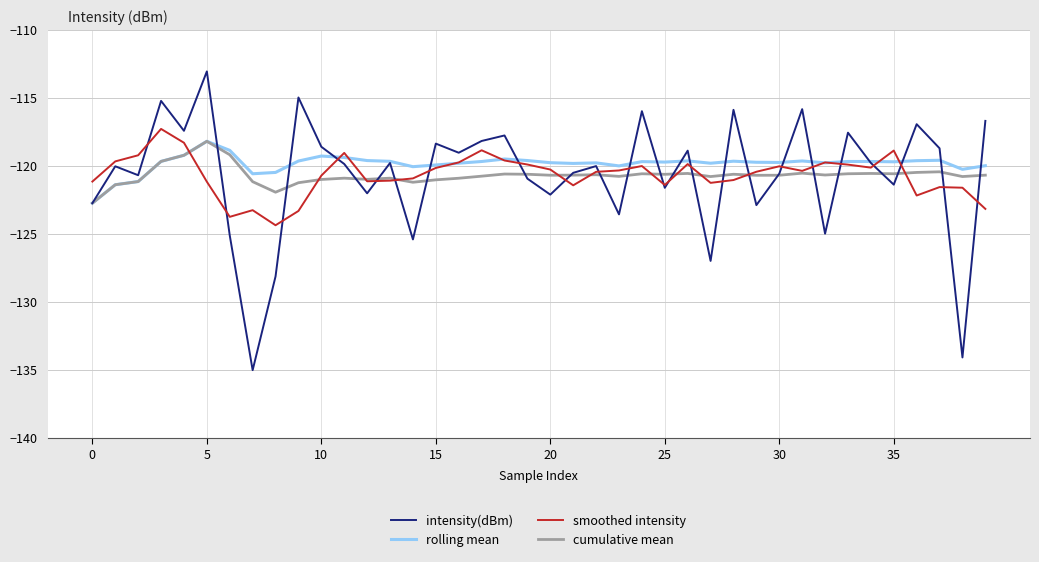

What is the greatest value displayed?

-113.1